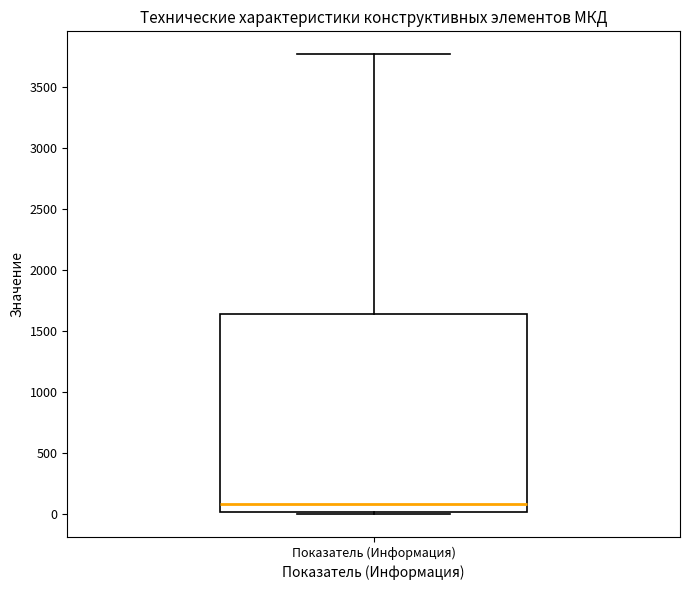

Transcribe this box plot: give where the median line is, the range the box spans, and where the two whiskers end, as read against the y-axis. The values are not printed on the chart, so give them approximately, as read against the axis.

median 100, box 0 to 1650, whiskers 0 to 3750